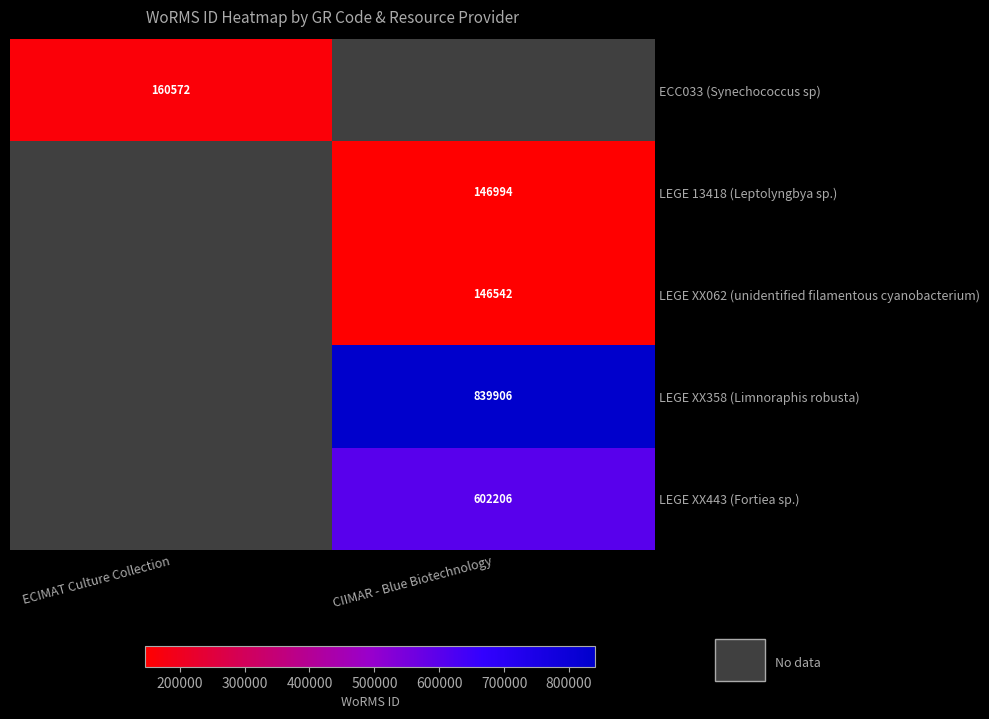

List the labels in order of ECC033 (Synechococcus sp) value, largest first.

ECIMAT Culture Collection, CIIMAR - Blue Biotechnology